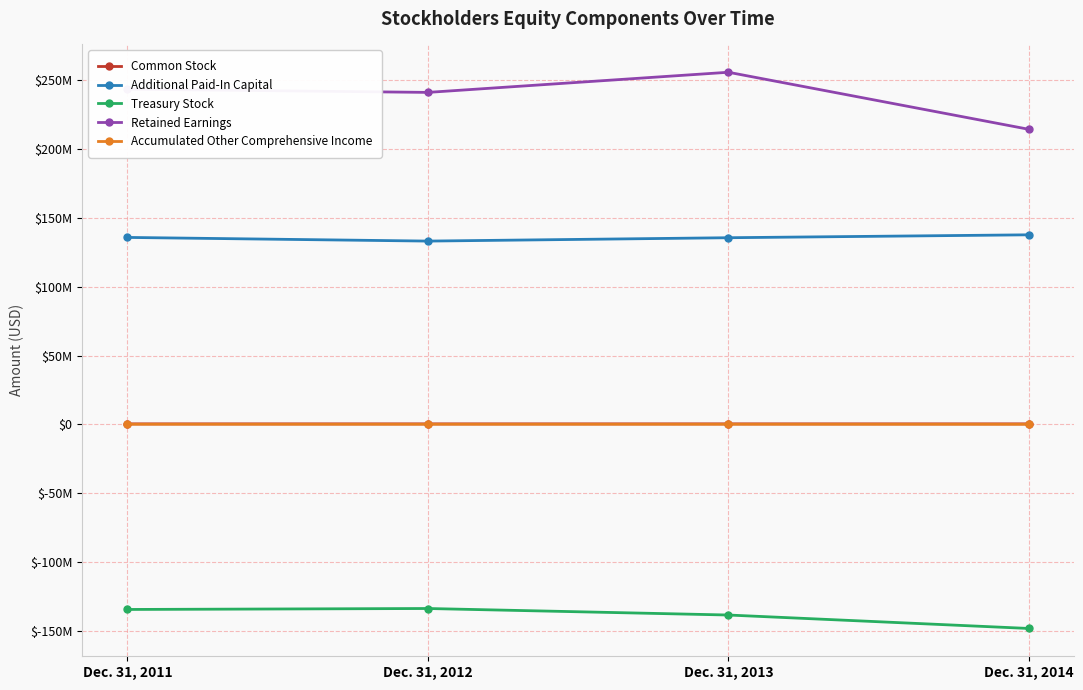

True or false: Common Stock and Additional Paid-In Capital cross at least once.

False